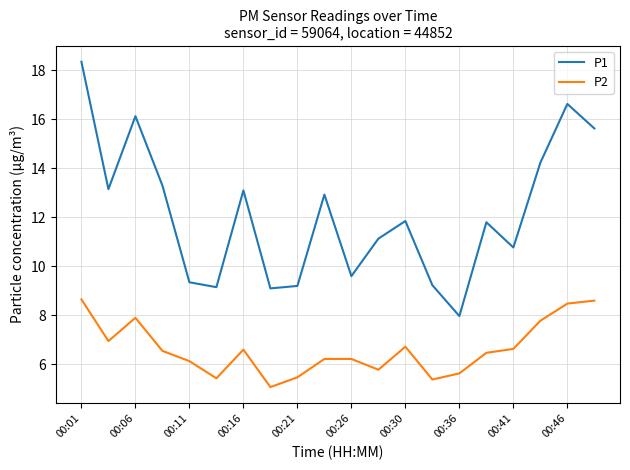

Which series has the largest total across all categories?

P1